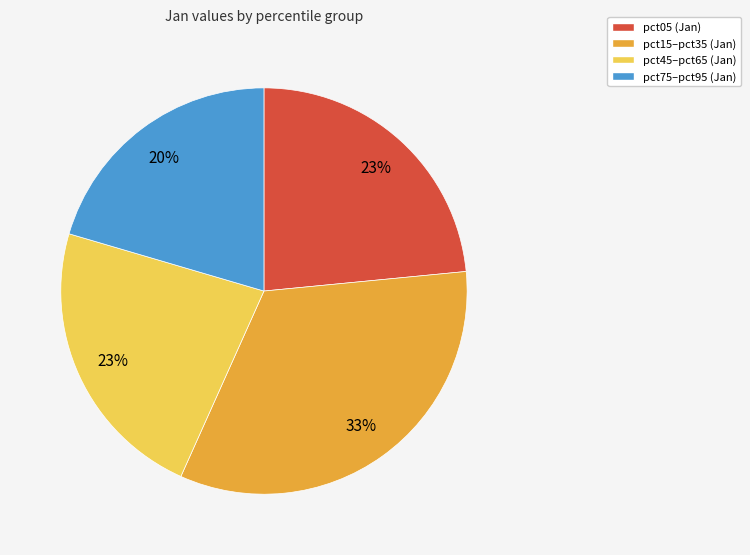

Is there any slice that represents more than half of the pie?

No